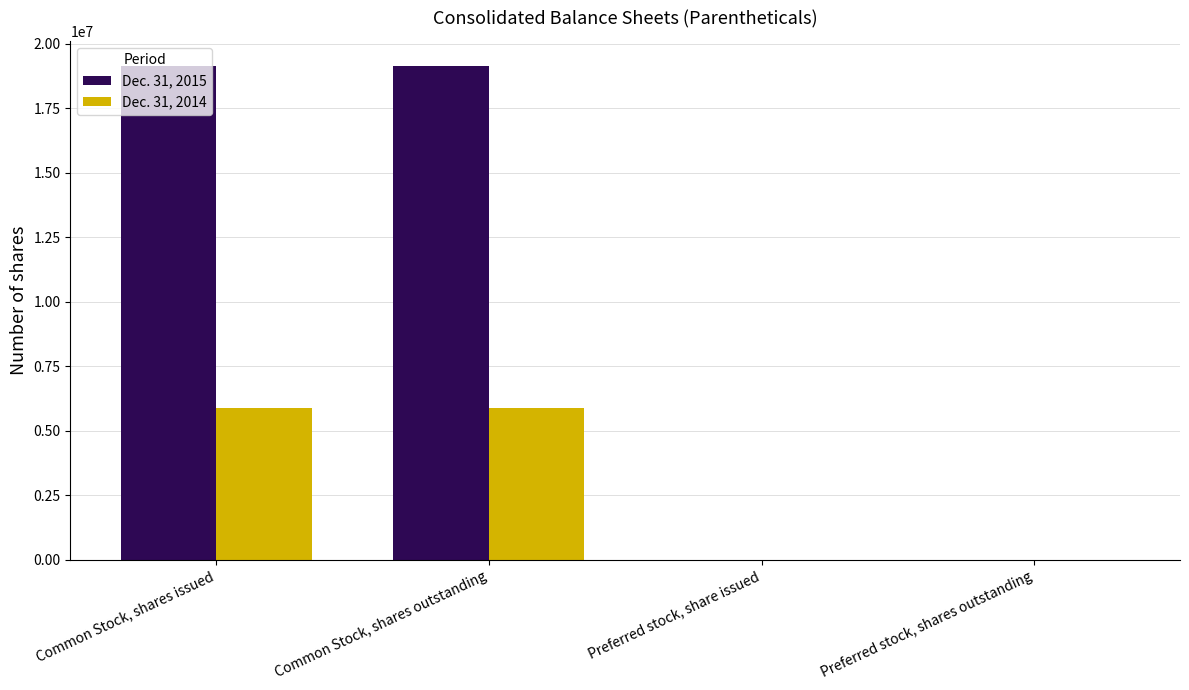

Which series has the largest total across all categories?

Dec. 31, 2015